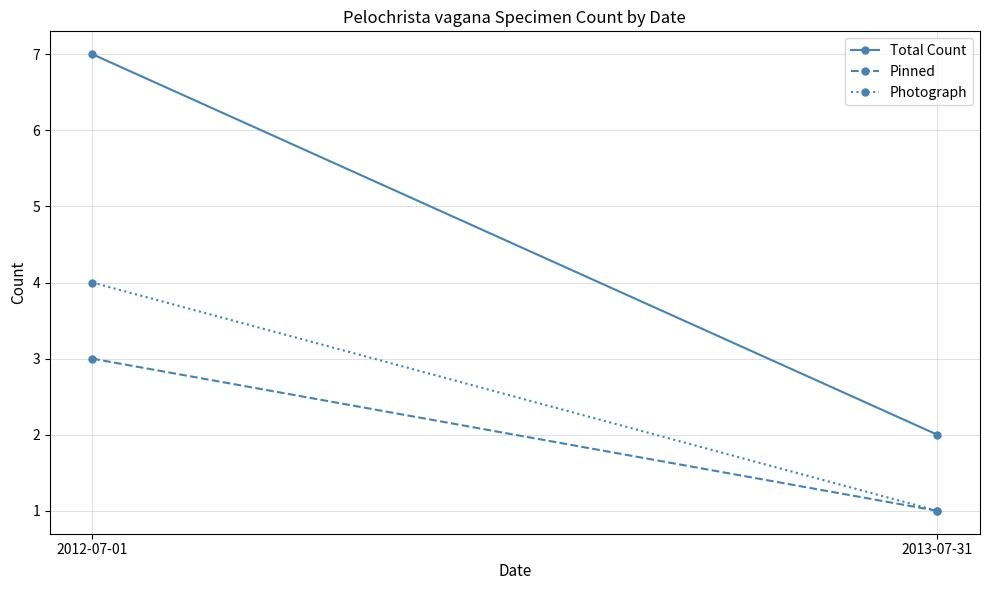

What is the label of the 1st point from the right?

2013-07-31